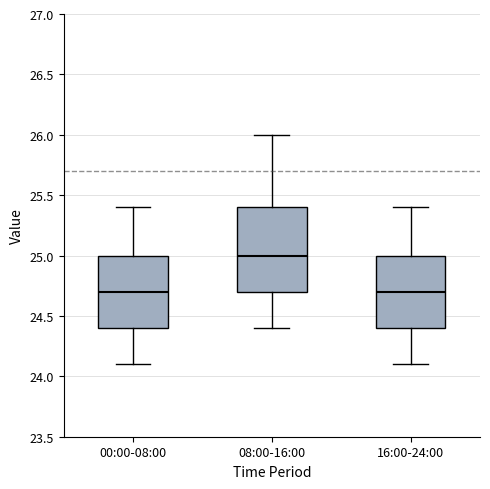

Comparing the boxes themselves (not the whiskers), which one is the tallest?

08:00-16:00